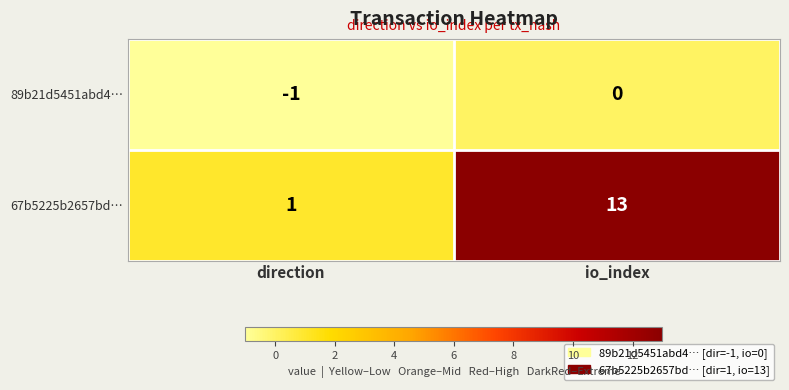

What is the average value of the 67b5225b2657bd… series?

7